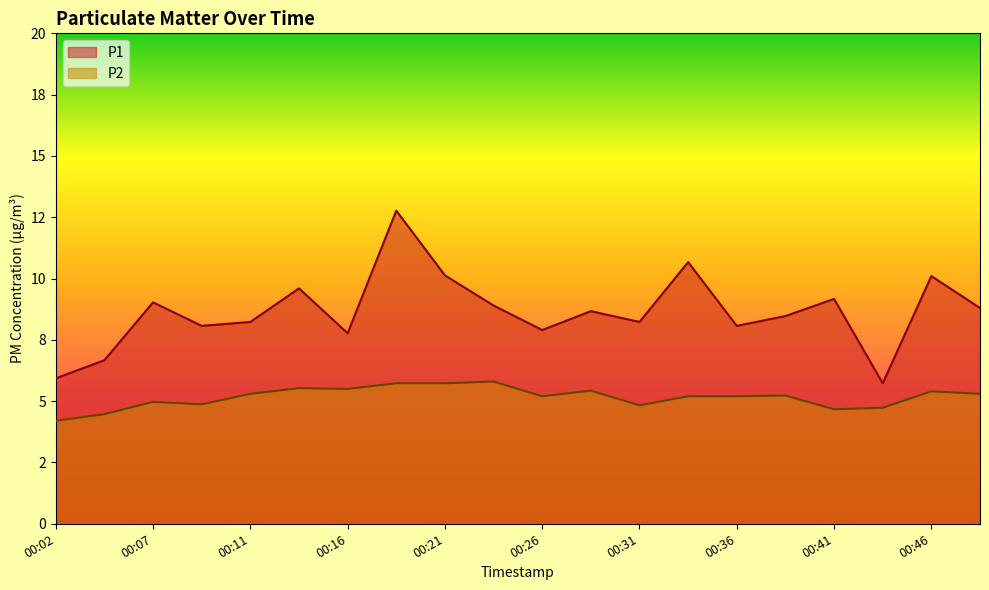

True or false: P1 and P2 cross at least once.

False